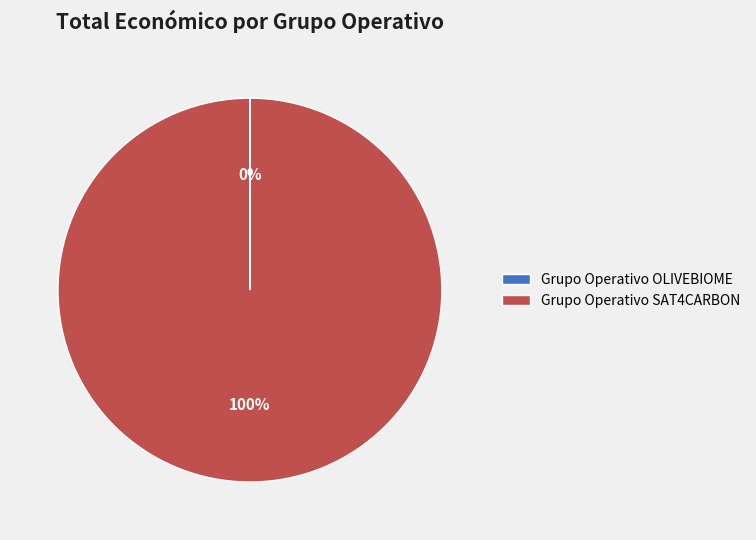

What is the largest slice in the pie chart?

Grupo Operativo SAT4CARBON